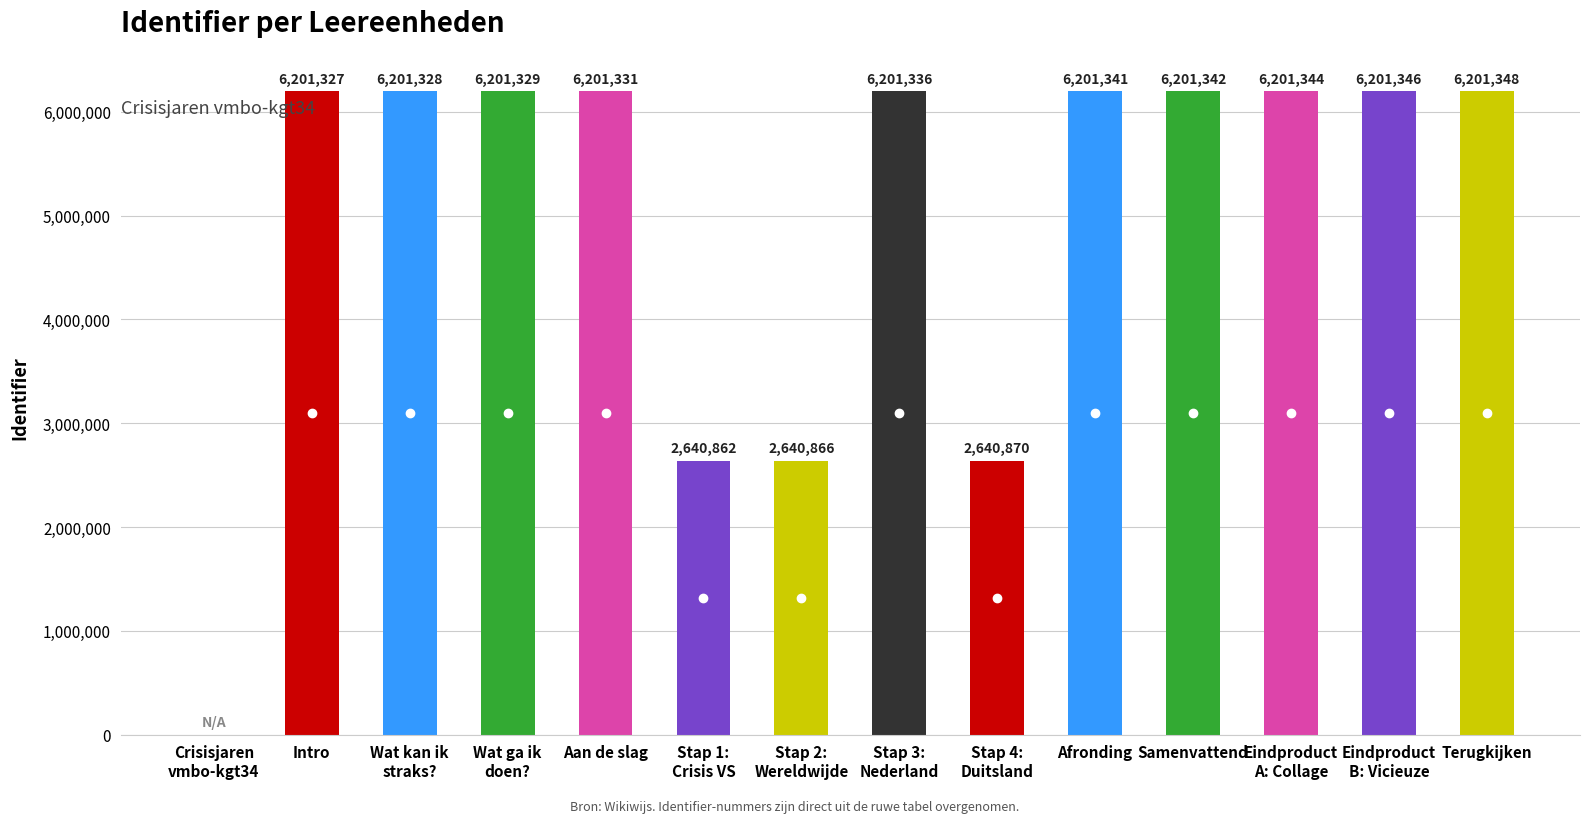

The chart shows a value of 2370185 at Terugkijken. True or false?

False